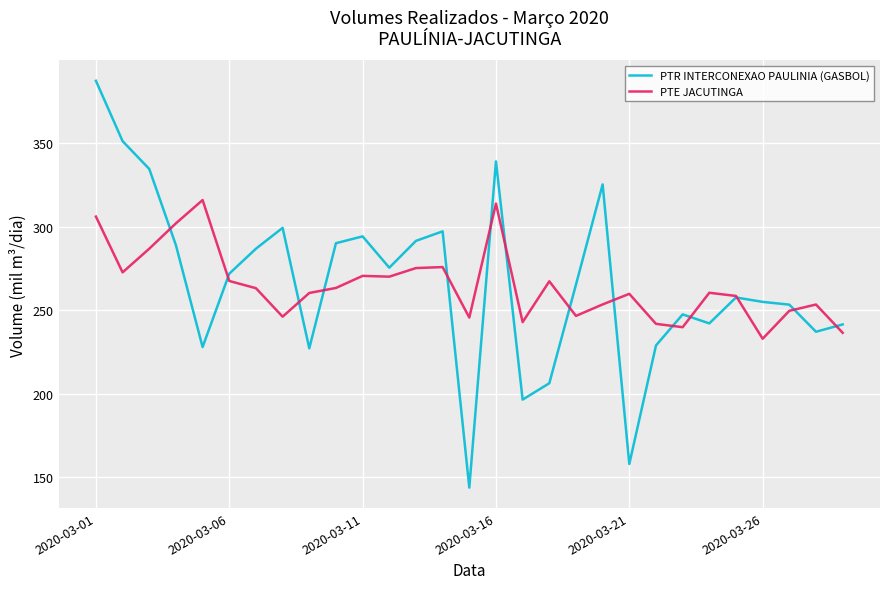

What is the highest value of the PTR INTERCONEXAO PAULINIA (GASBOL) series?

387.1